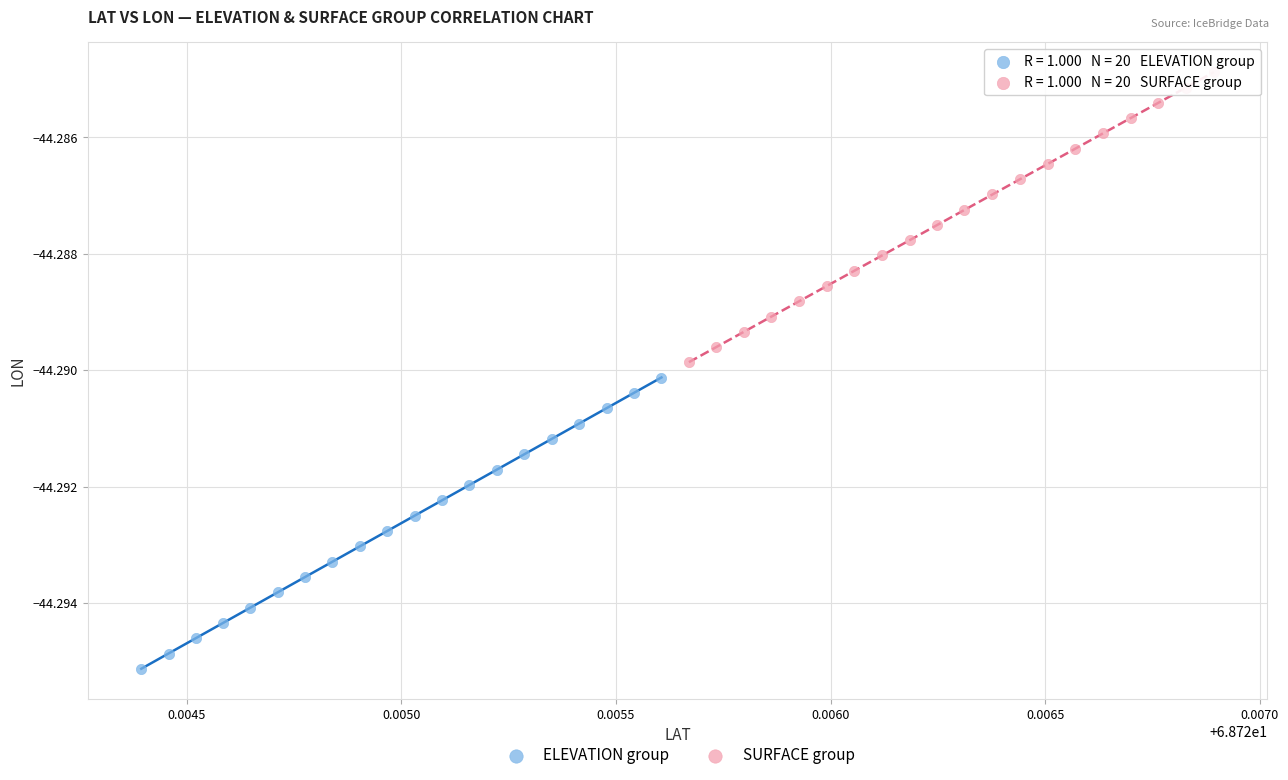

Which series has the largest Y range (max minus min)?

ELEVATION group